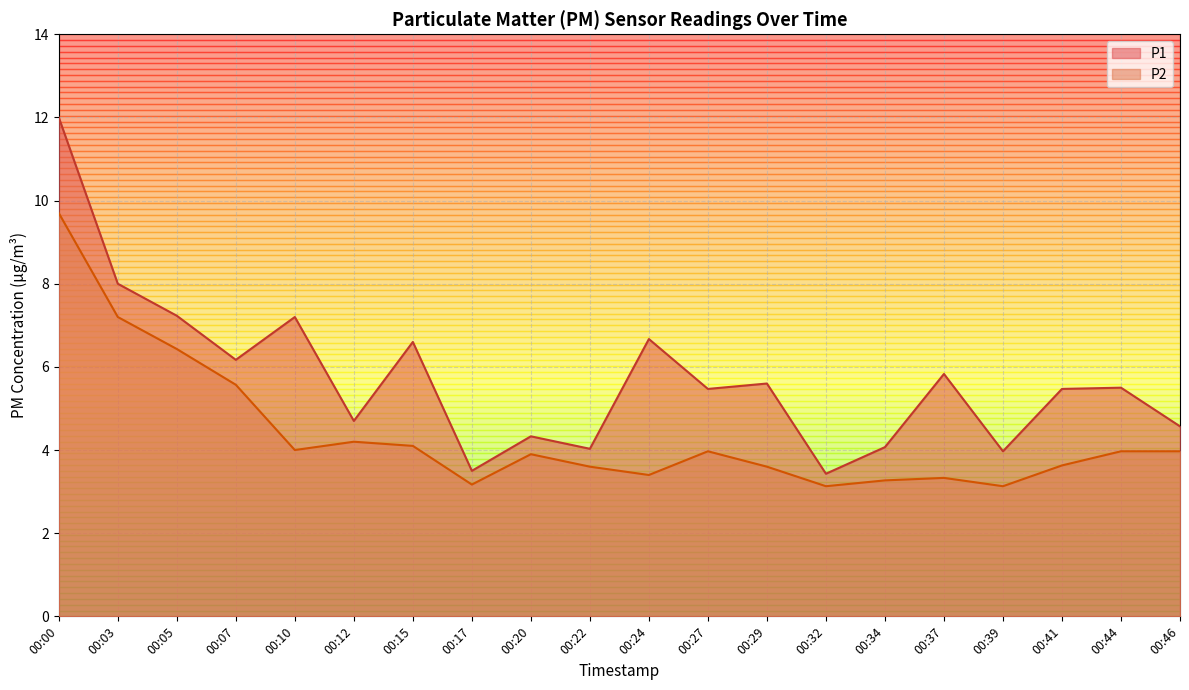

How many distinct data groups are displayed?

2